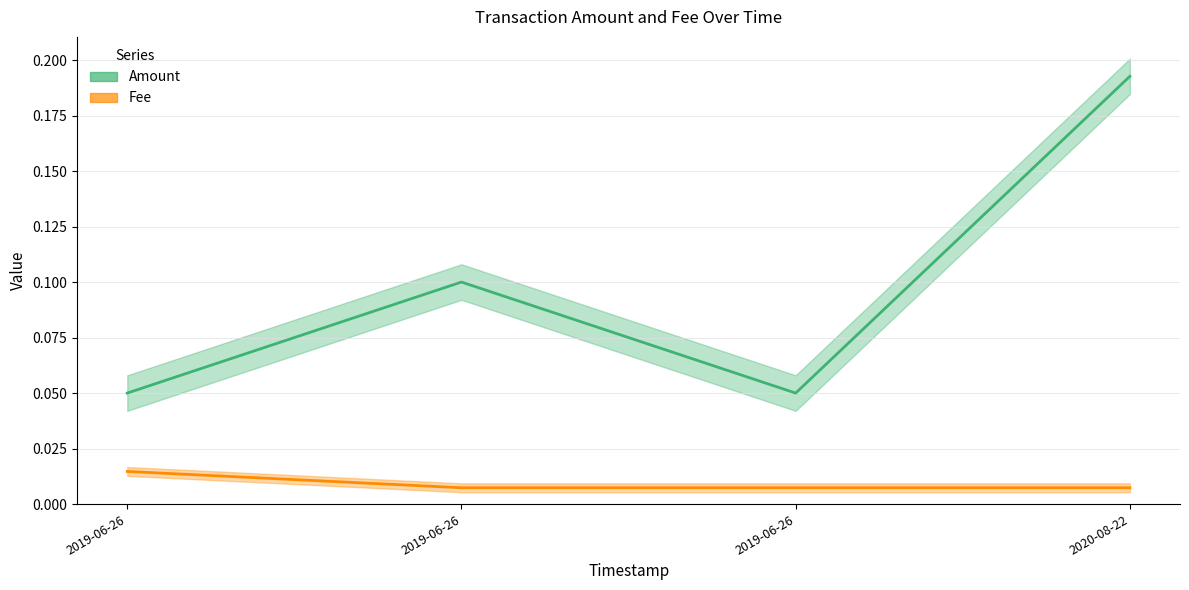

How many categories are shown in the chart?

4